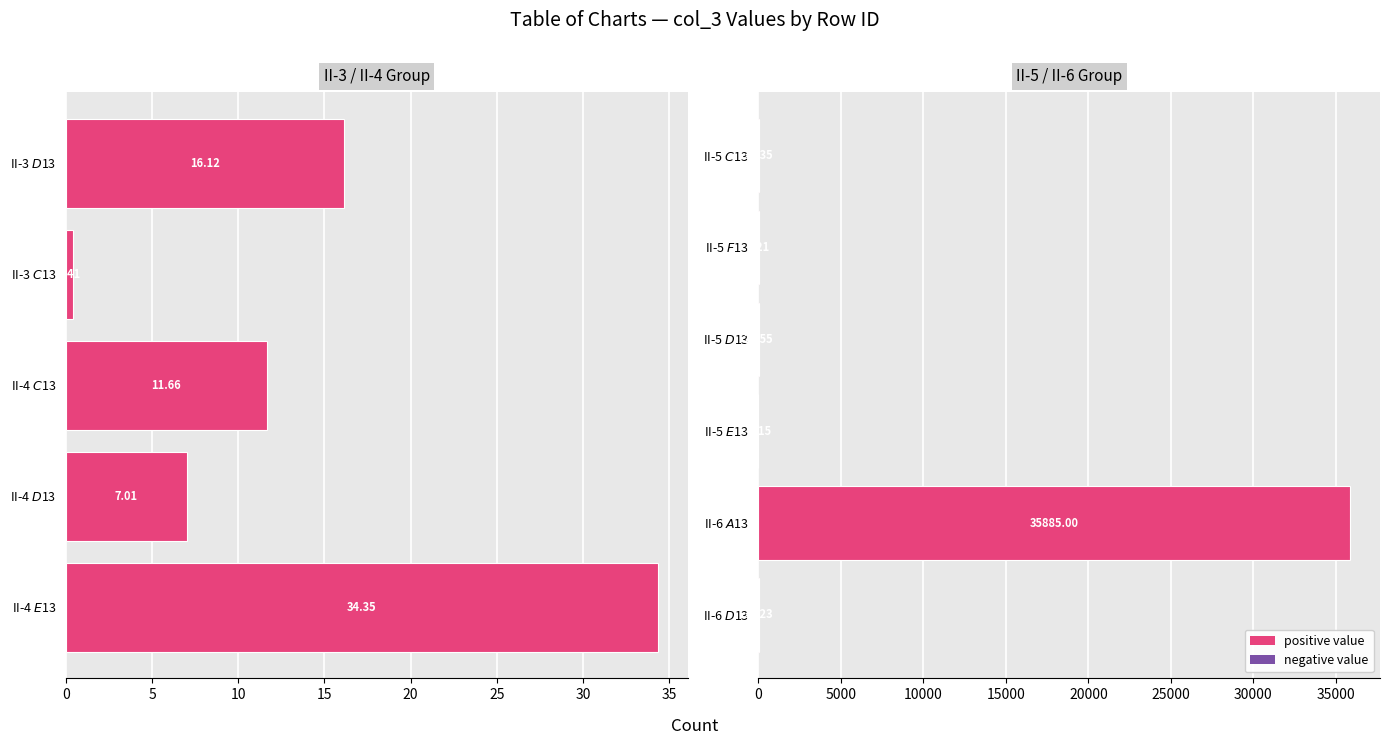

What is the smallest value displayed?

0.1